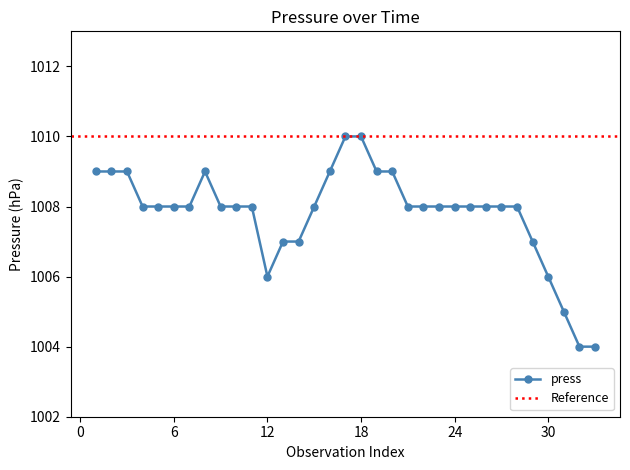

The value of press at 24 is 1008. True or false?

True